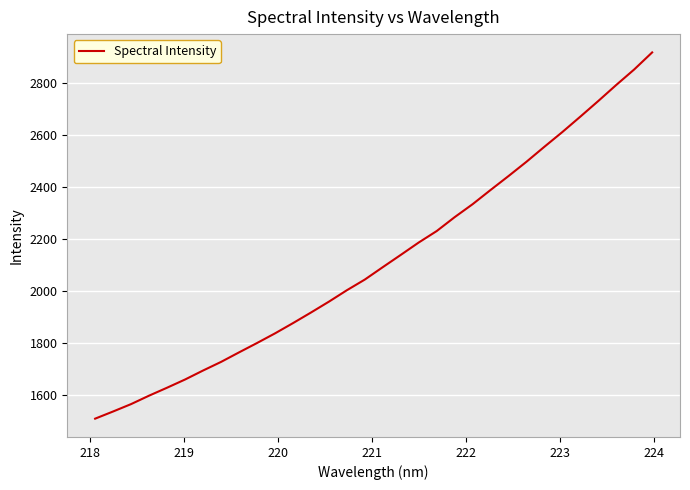

What is the difference between the maximum and minimum values?

1407.8